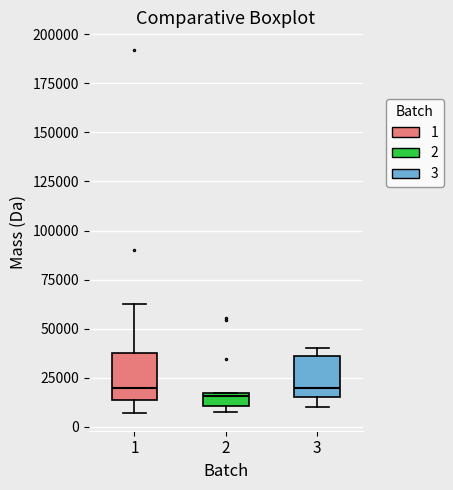

Where does the upper whisker of the box at x = 1 end on the y-axis? The values are not printed on the chart, so give them approximately, as read against the axis.

65000